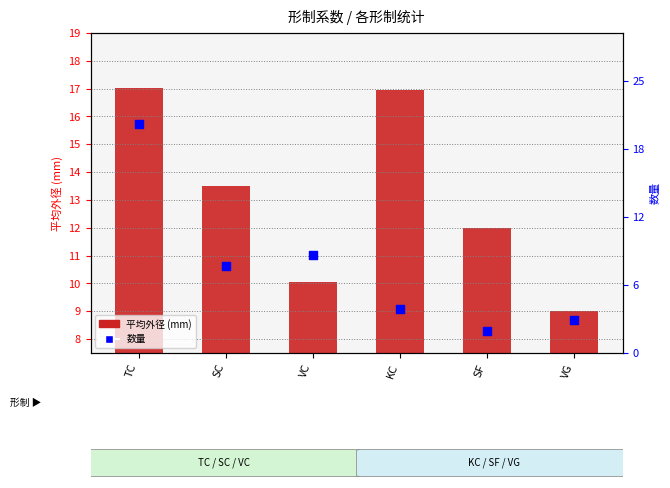

At how many categories does at least one series exceed 14?

2